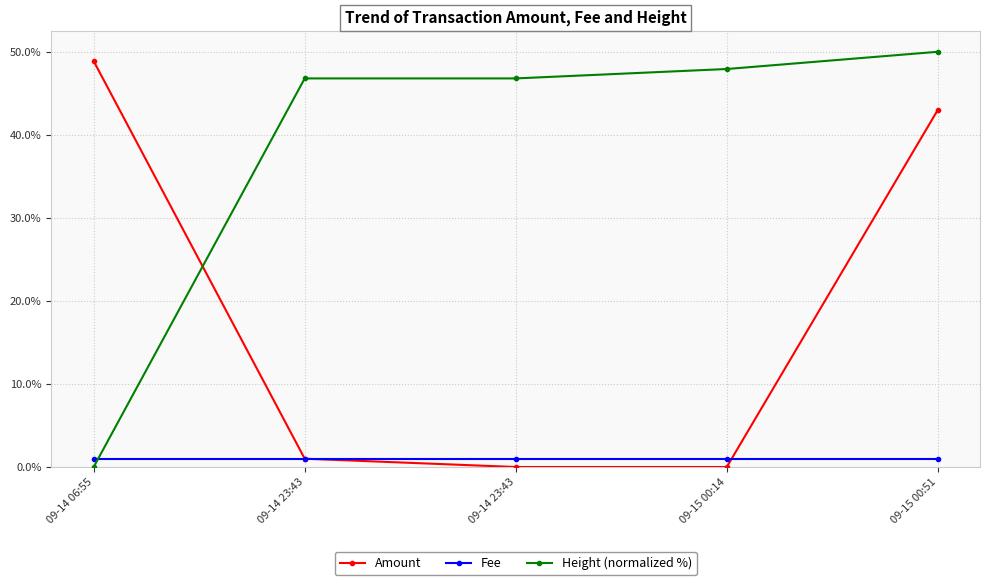

Reading right to left, transcribe all the data shown in this chart.

Amount: 09-15 00:51=43.0	09-15 00:14=0.0	09-14 23:43=0.0	09-14 23:43=1.0	09-14 06:55=48.9
Fee: 09-15 00:51=1.0	09-15 00:14=1.0	09-14 23:43=1.0	09-14 23:43=1.0	09-14 06:55=1.0
Height (normalized %): 09-15 00:51=50.0	09-15 00:14=47.9	09-14 23:43=46.8	09-14 23:43=46.8	09-14 06:55=0.0